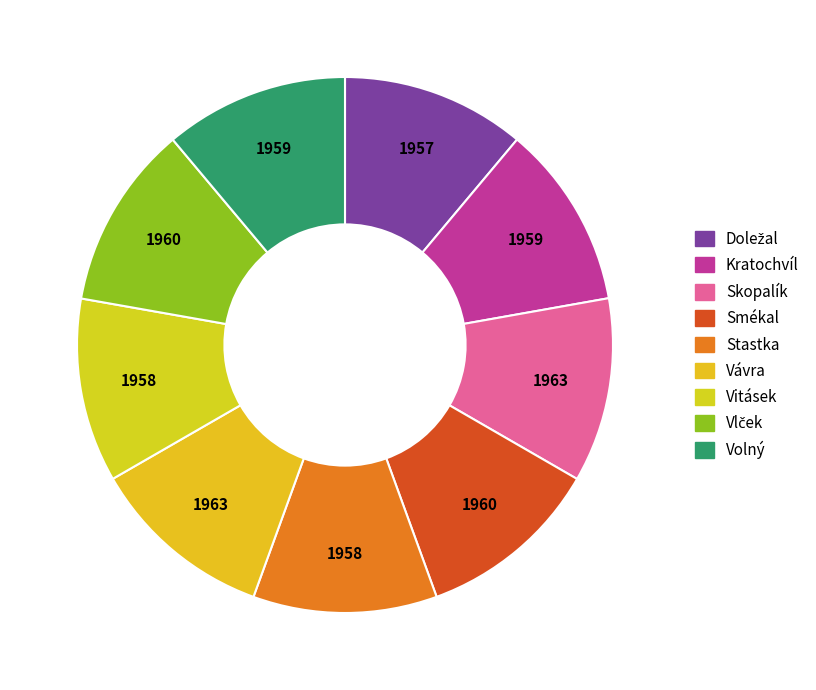

Rank the categories by value from lowest to highest.

Doležal, Stastka, Vitásek, Kratochvíl, Volný, Smékal, Vlček, Skopalík, Vávra